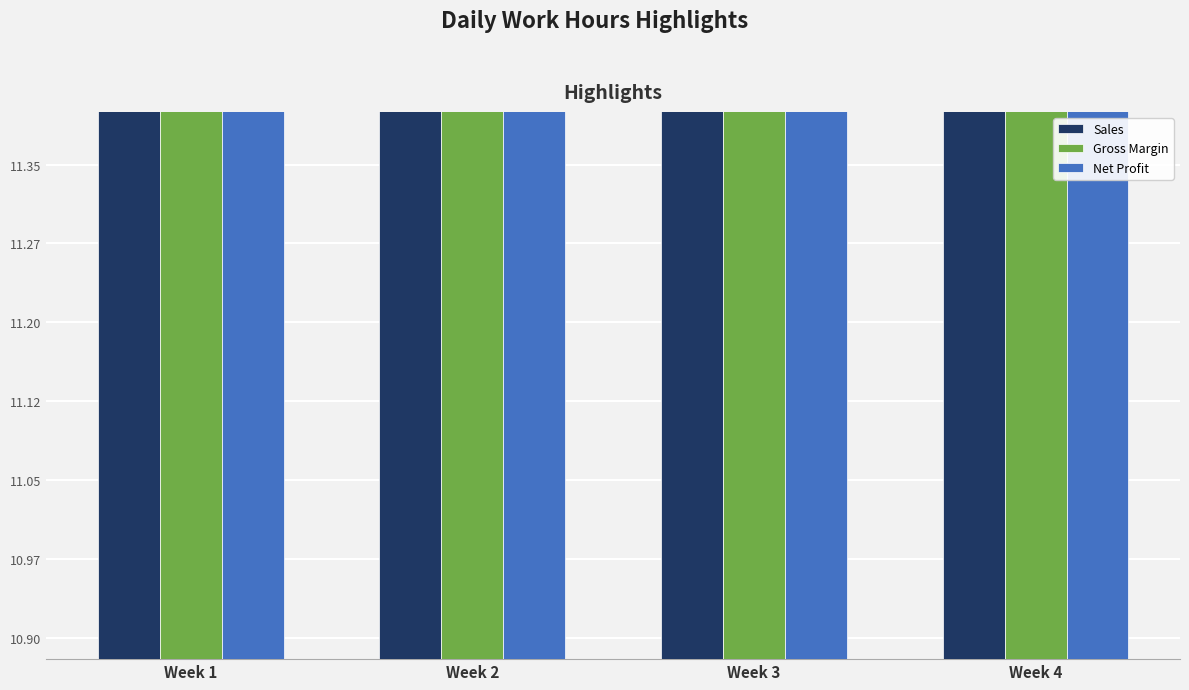

What is the value of the Gross Margin bar at the 4th from the left?

55.6